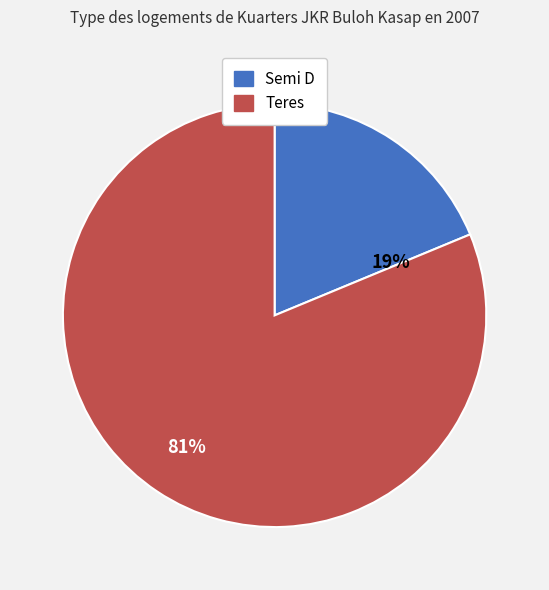

To the nearest percent, what percentage of the pie is Semi D?

19%